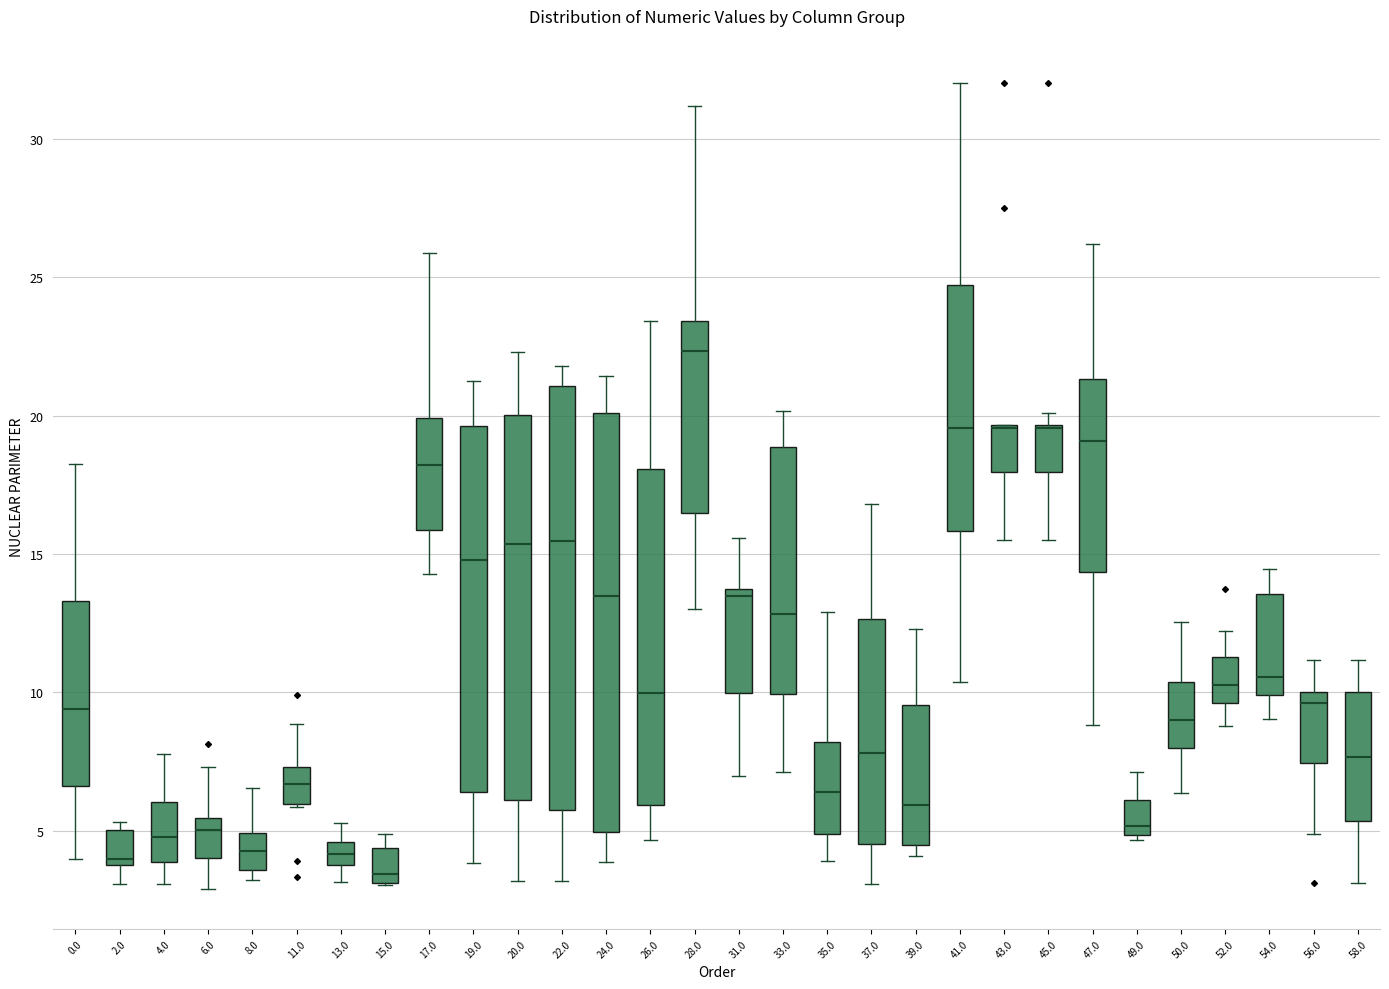

Reading left to right, read every box against the y-axis: the position of its median line, the range the box covers, and the ends of its whiskers. The values are not printed on the chart, so give them approximately, as read against the axis.

0.0: median 9.5, box 6.5 to 13.5, whiskers 4.0 to 18.5
2.0: median 4.0 (just above the box's lower edge), box 4.0 to 5.0, whiskers 3.0 to 5.5
4.0: median 5.0, box 4.0 to 6.0, whiskers 3.0 to 8.0
6.0: median 5.0, box 4.0 to 5.5, whiskers 3.0 to 7.5
8.0: median 4.5, box 3.5 to 5.0, whiskers 3.0 to 6.5
11.0: median 6.5, box 6.0 to 7.5, whiskers 6.0 to 9.0
13.0: median 4.0 (inside the box), box 4.0 to 4.5, whiskers 3.0 to 5.5
15.0: median 3.5, box 3.0 to 4.5, whiskers 3.0 to 5.0
17.0: median 18.0, box 16.0 to 20.0, whiskers 14.5 to 26.0
19.0: median 15.0, box 6.5 to 19.5, whiskers 4.0 to 21.5
20.0: median 15.5, box 6.0 to 20.0, whiskers 3.0 to 22.5
22.0: median 15.5, box 5.5 to 21.0, whiskers 3.0 to 22.0
24.0: median 13.5, box 5.0 to 20.0, whiskers 4.0 to 21.5
26.0: median 10.0, box 6.0 to 18.0, whiskers 4.5 to 23.5
28.0: median 22.5, box 16.5 to 23.5, whiskers 13.0 to 31.0
31.0: median 13.5, box 10.0 to 14.0, whiskers 7.0 to 15.5
33.0: median 13.0, box 10.0 to 19.0, whiskers 7.0 to 20.0
35.0: median 6.5, box 5.0 to 8.0, whiskers 4.0 to 13.0
37.0: median 8.0, box 4.5 to 12.5, whiskers 3.0 to 17.0
39.0: median 6.0, box 4.5 to 9.5, whiskers 4.0 to 12.5
41.0: median 19.5, box 16.0 to 24.5, whiskers 10.5 to 32.0
43.0: median 19.5 (drawn on the box's upper edge), box 18.0 to 19.5, whiskers 15.5 to 19.5
45.0: median 19.5 (drawn on the box's upper edge), box 18.0 to 19.5, whiskers 15.5 to 20.0
47.0: median 19.0, box 14.5 to 21.5, whiskers 9.0 to 26.0
49.0: median 5.0 (just above the box's lower edge), box 5.0 to 6.0, whiskers 4.5 to 7.0
50.0: median 9.0, box 8.0 to 10.5, whiskers 6.5 to 12.5
52.0: median 10.5, box 9.5 to 11.5, whiskers 9.0 to 12.0
54.0: median 10.5, box 10.0 to 13.5, whiskers 9.0 to 14.5
56.0: median 9.5, box 7.5 to 10.0, whiskers 5.0 to 11.0
58.0: median 7.5, box 5.5 to 10.0, whiskers 3.0 to 11.0